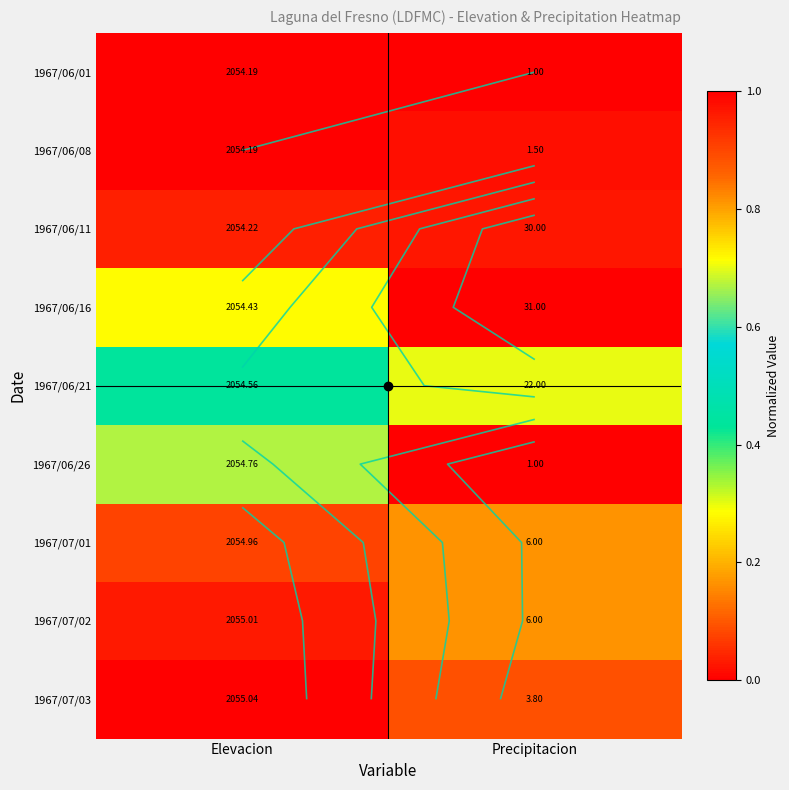

How many distinct data groups are displayed?

9